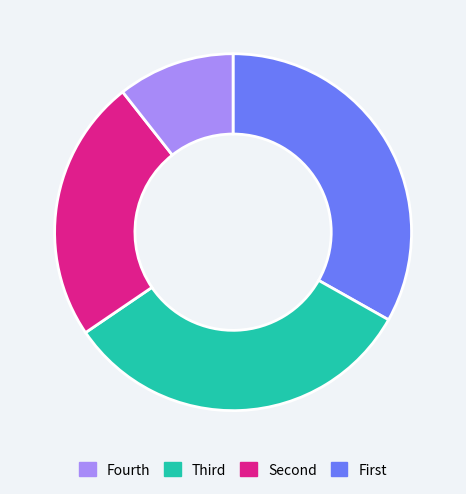

Is there any slice that represents more than half of the pie?

No